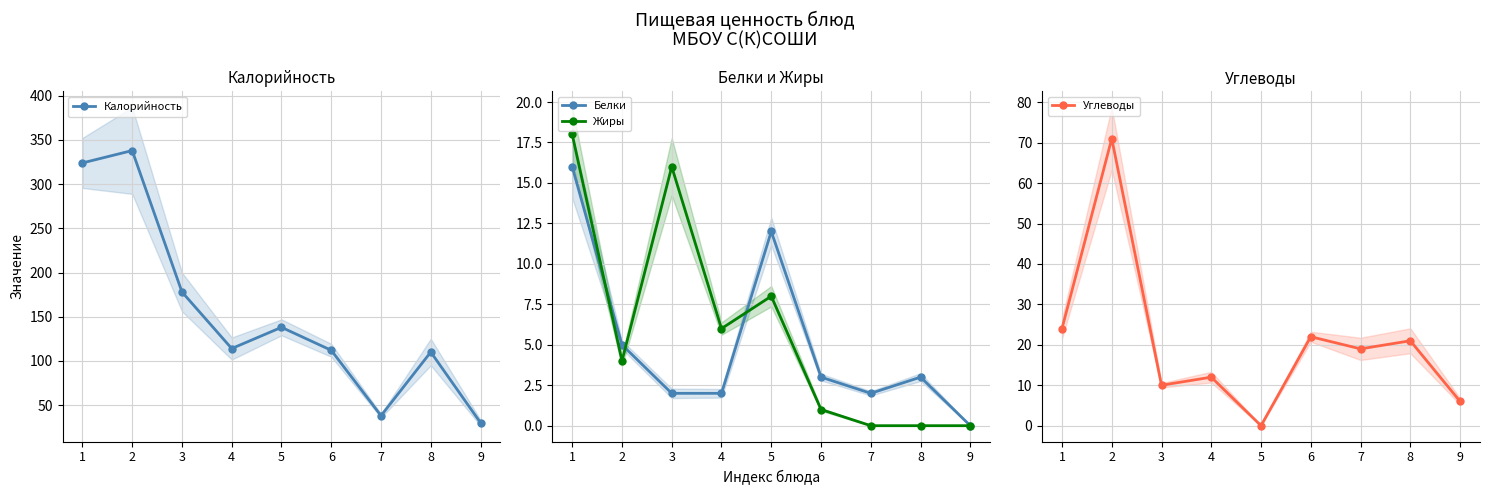

How many positive values does the Жиры series have?

6